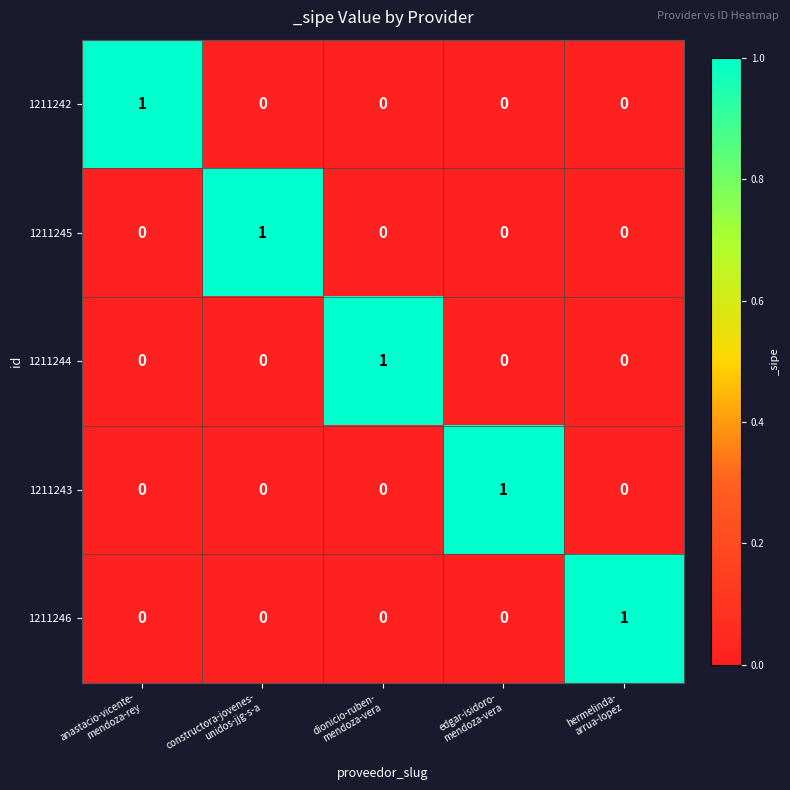

How many categories are shown in the chart?

5